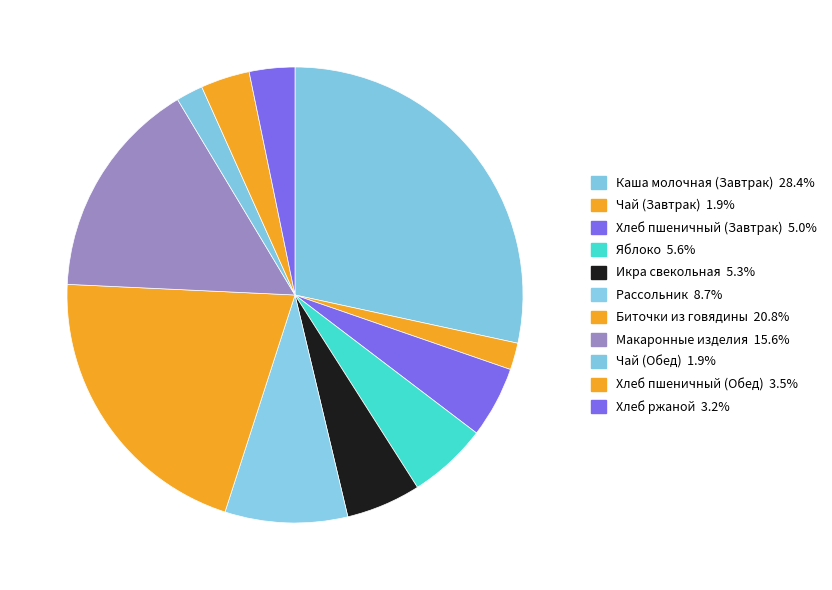

How many slices are in this pie chart?

11